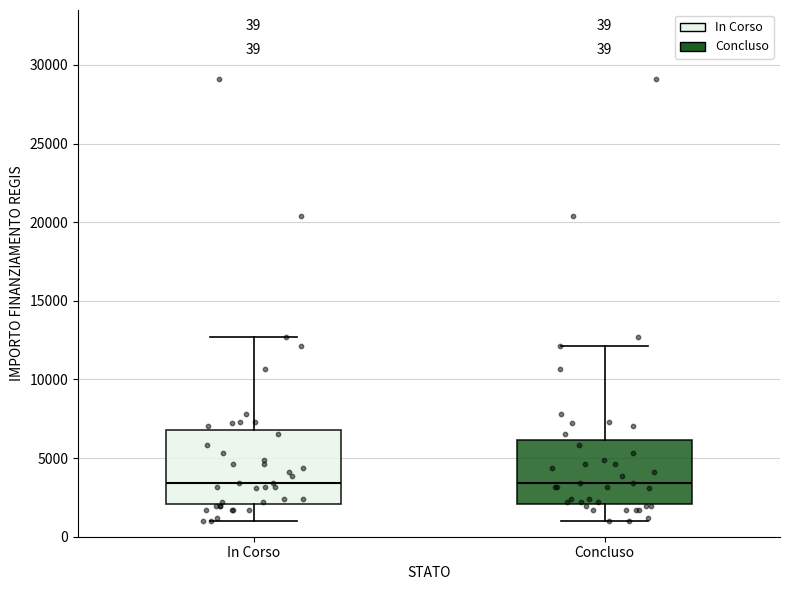

Comparing the boxes themselves (not the whiskers), which one is the tallest?

In Corso